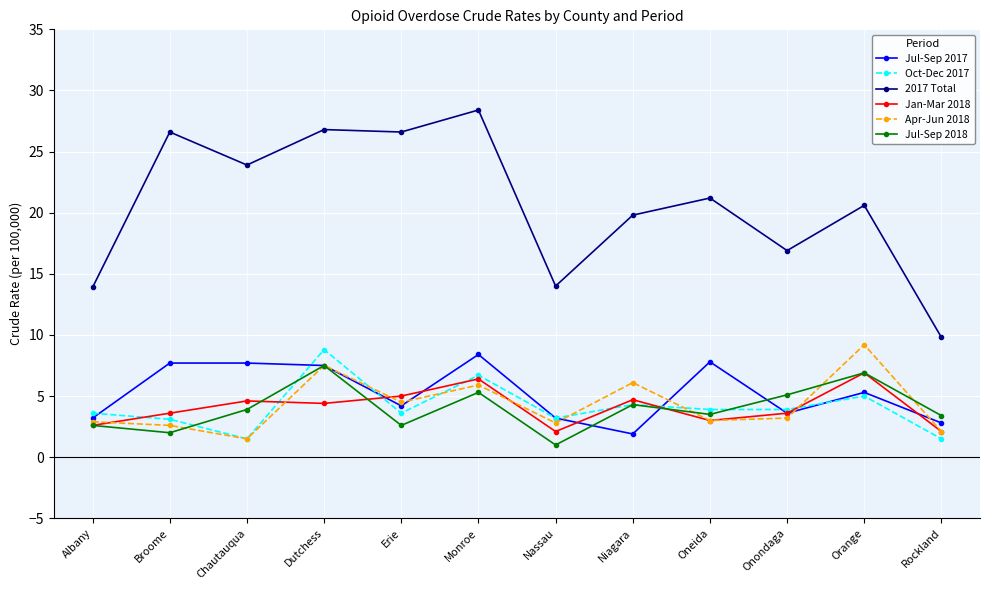

What is the difference between the Jul-Sep 2017 values at Albany and Onondaga?

0.4